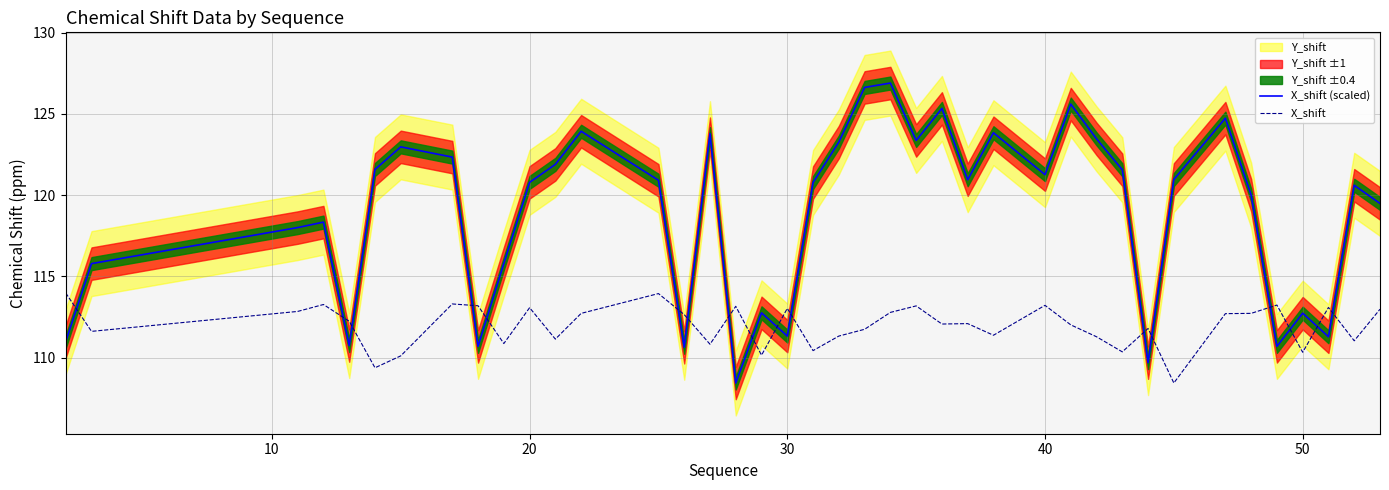

How many data points does each series have?

40